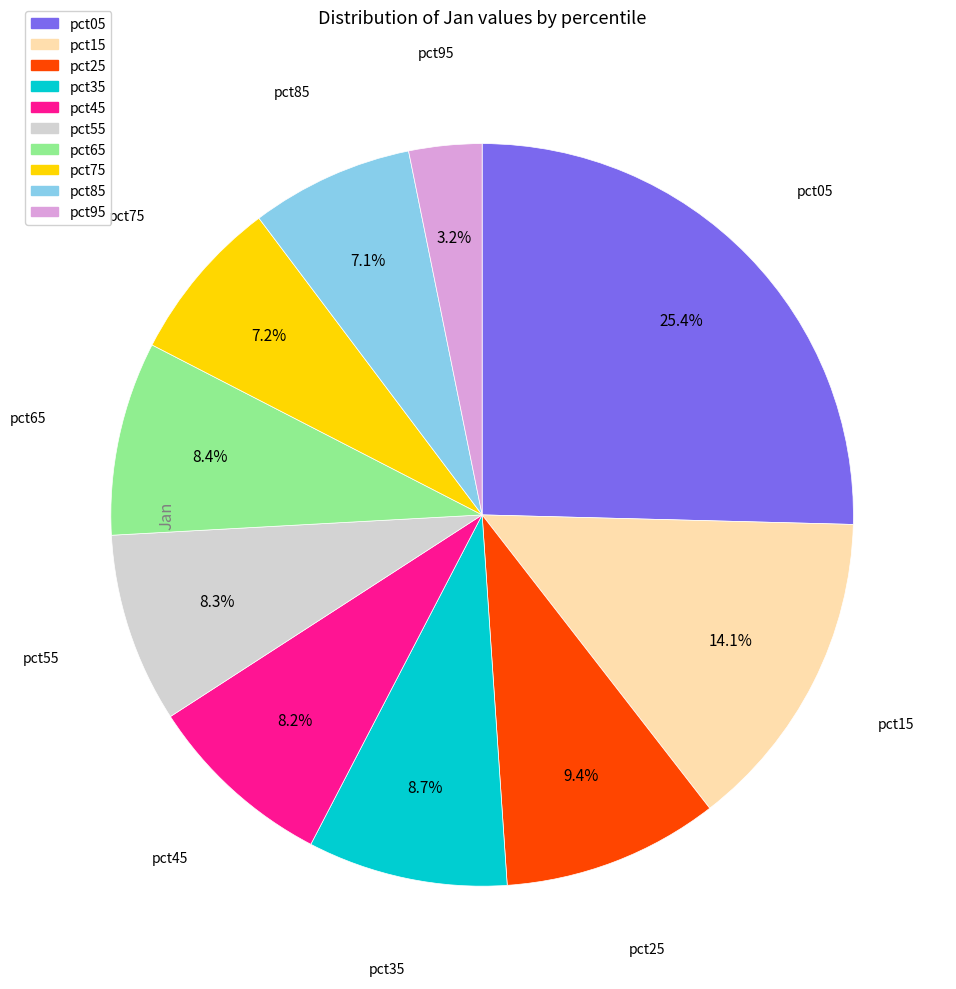

Is there a majority slice in this chart?

No